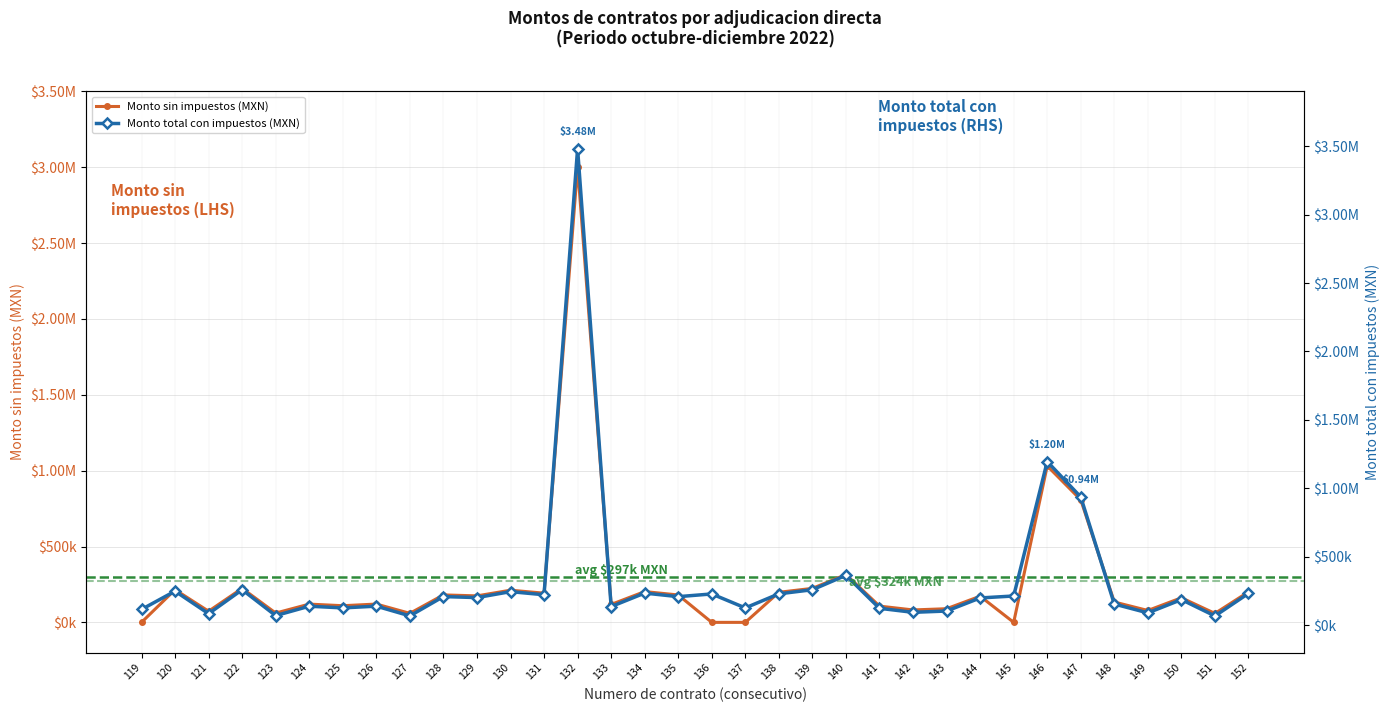

At which category is the sum across all series the highest?

132